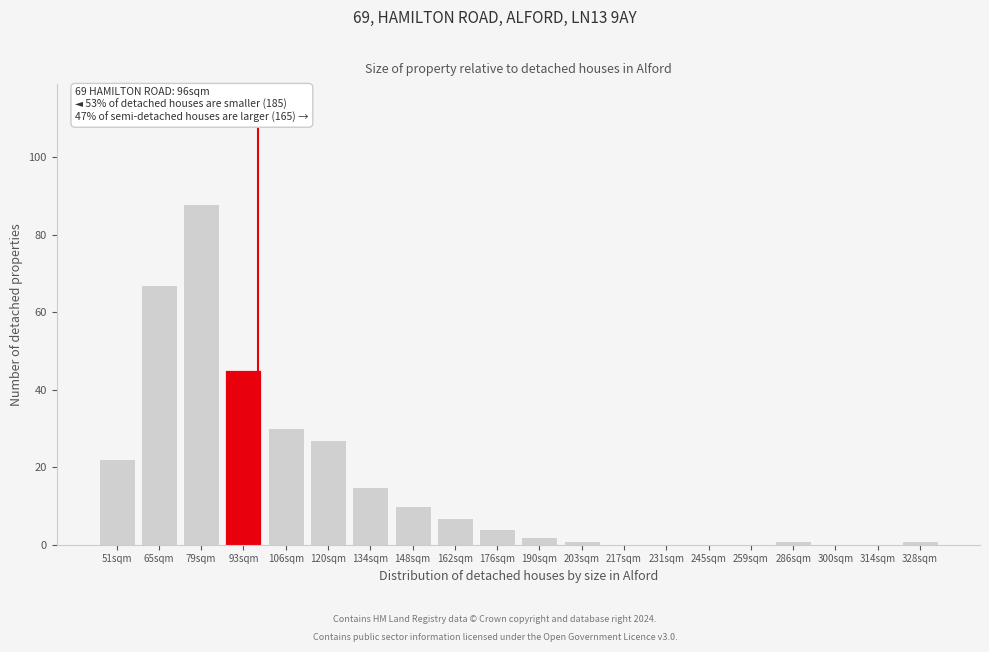

Reading right to left, what are all the values shown in this chart?

328sqm=1	314sqm=0	300sqm=0	286sqm=1	259sqm=0	245sqm=0	231sqm=0	217sqm=0	203sqm=1	190sqm=2	176sqm=4	162sqm=7	148sqm=10	134sqm=15	120sqm=27	106sqm=30	93sqm=45	79sqm=88	65sqm=67	51sqm=22